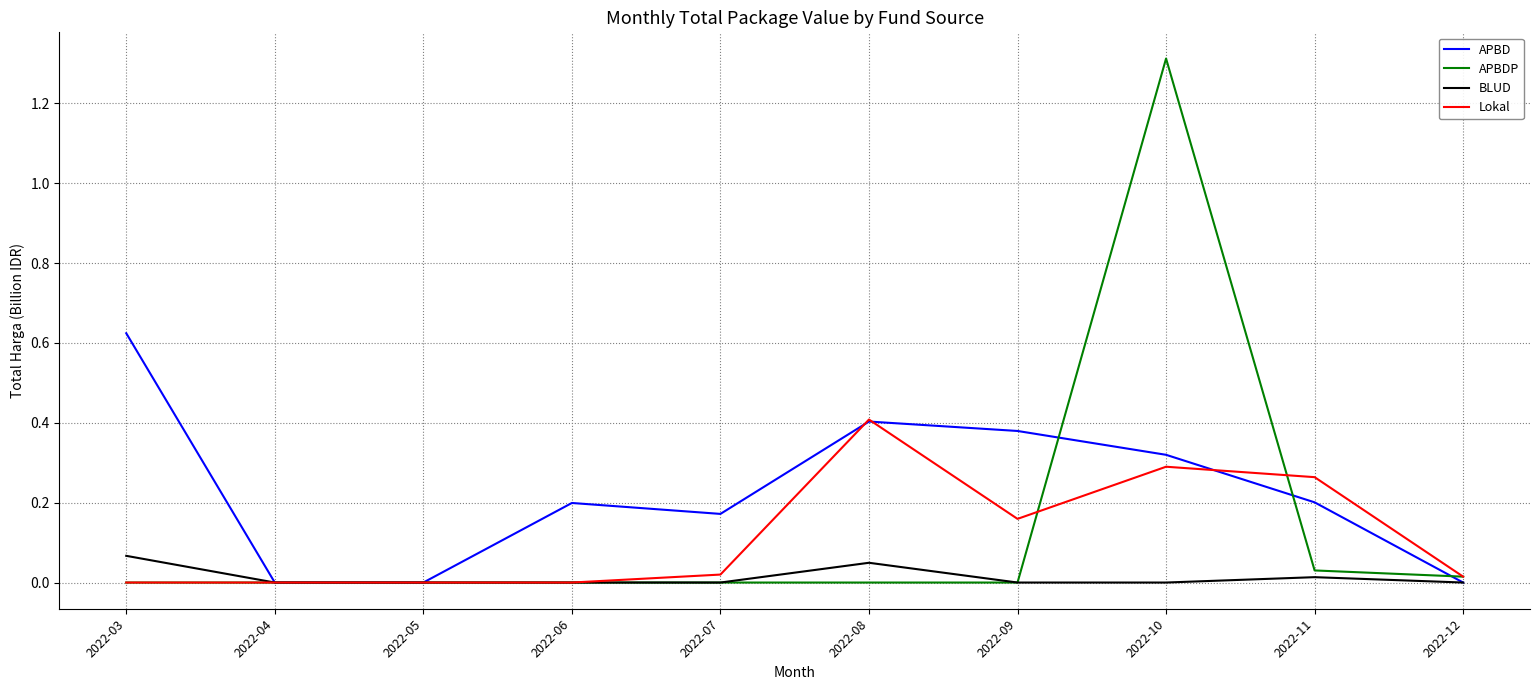

What are all the series names shown in the legend?

APBD, APBDP, BLUD, Lokal